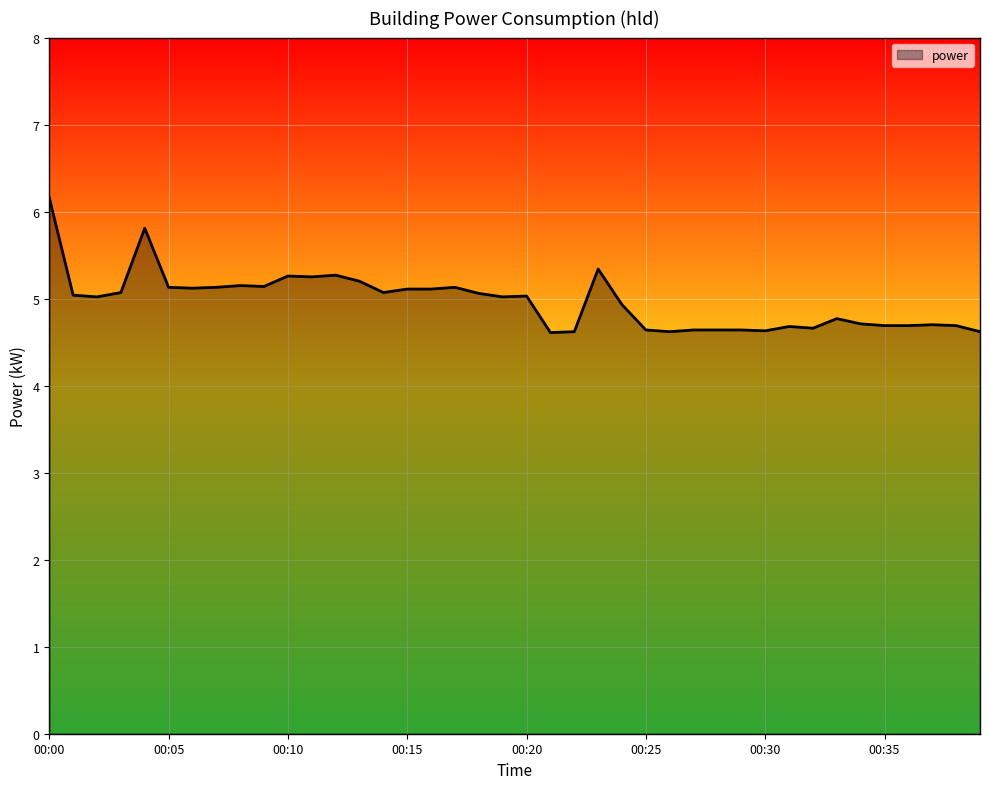

What is the smallest value displayed?

4.6